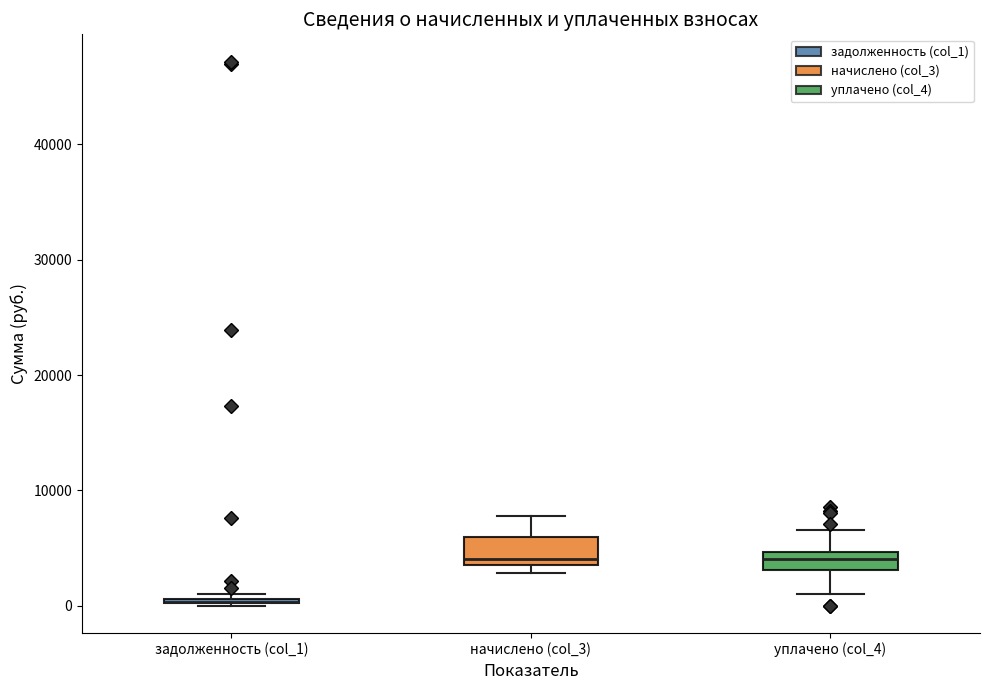

Where is the upper edge of the box for начислено (col_3) on the y-axis? The values are not printed on the chart, so give them approximately, as read against the axis.

6000